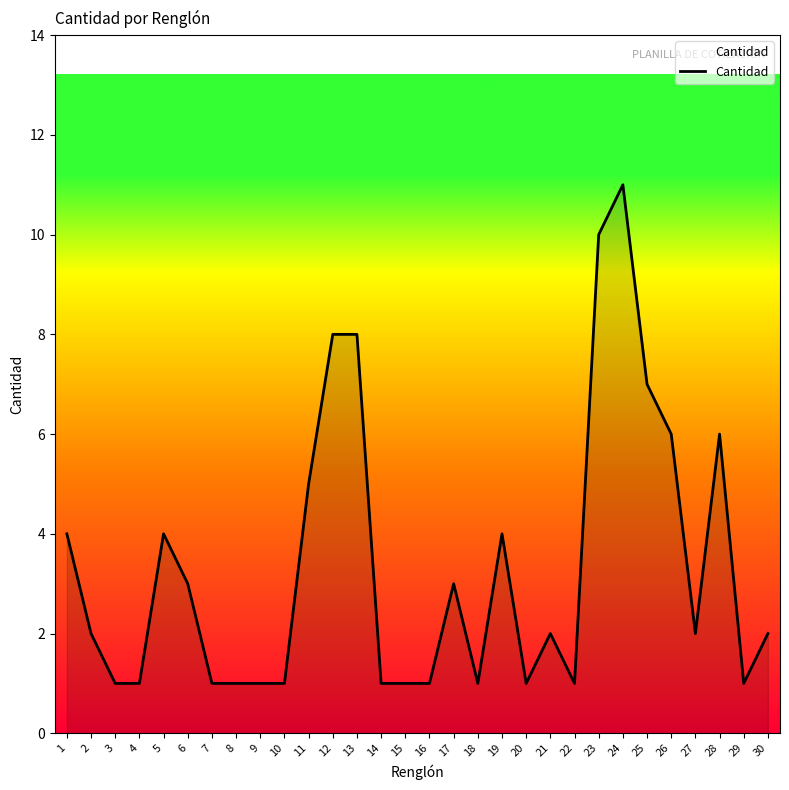

Read the value at 17.

3